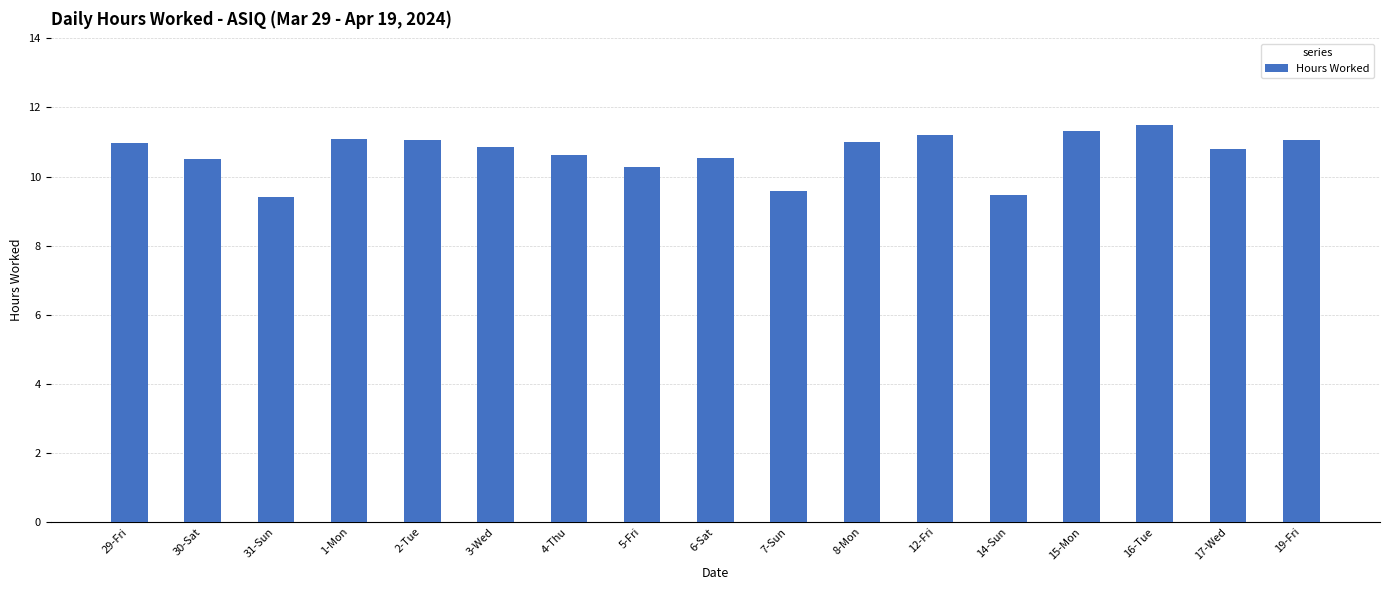

How many data points are above 10?

14